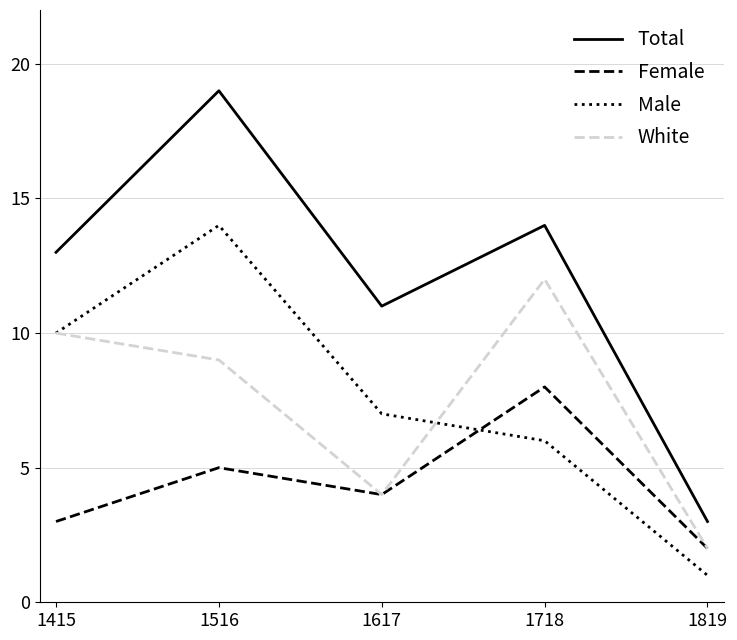

Between which two adjacent categories do Female and Male first intersect?

1617 and 1718